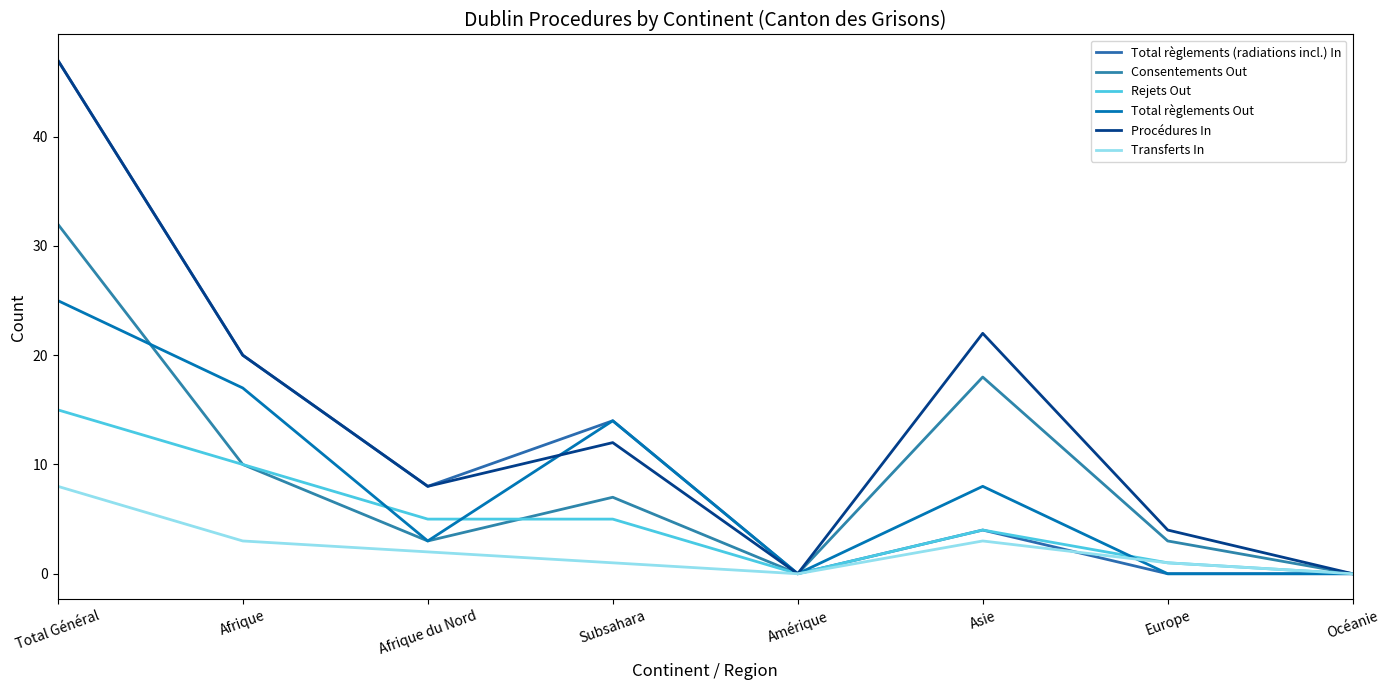

What is the sum of the Procédures In values at Asie and Europe?

26